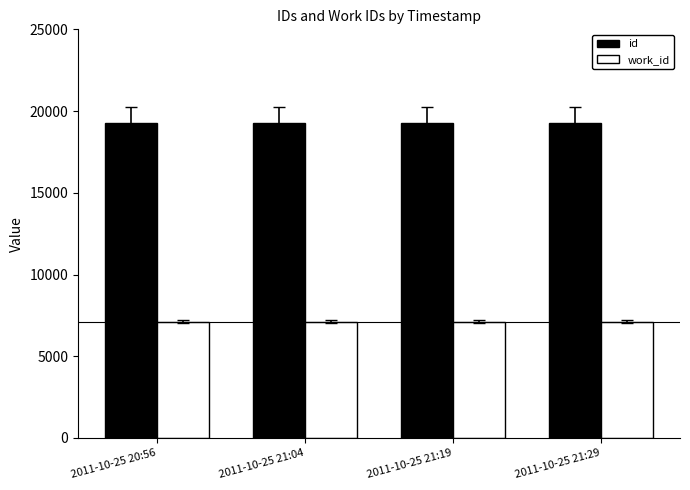

What is the average value of the id series?

19292